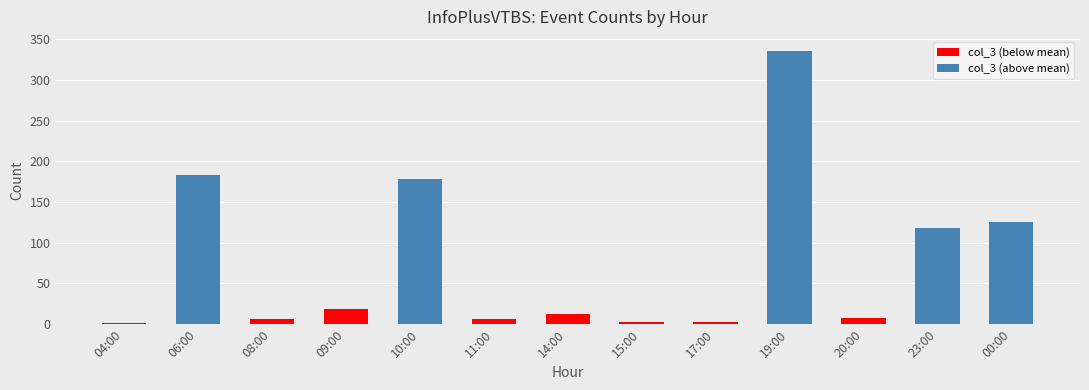

How many data points are less than 13?

6